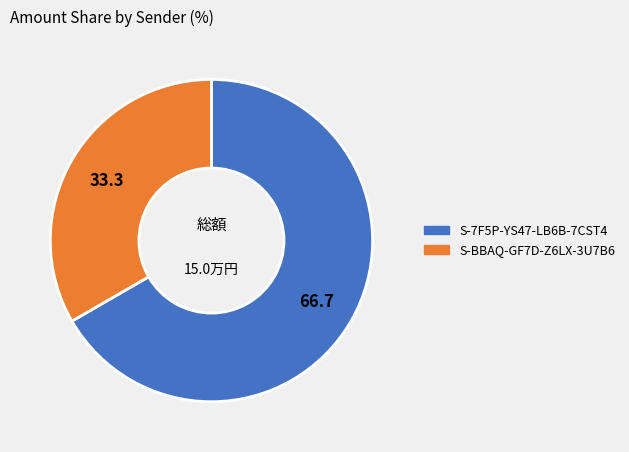

Rank the categories by value from lowest to highest.

S-BBAQ-GF7D-Z6LX-3U7B6, S-7F5P-YS47-LB6B-7CST4